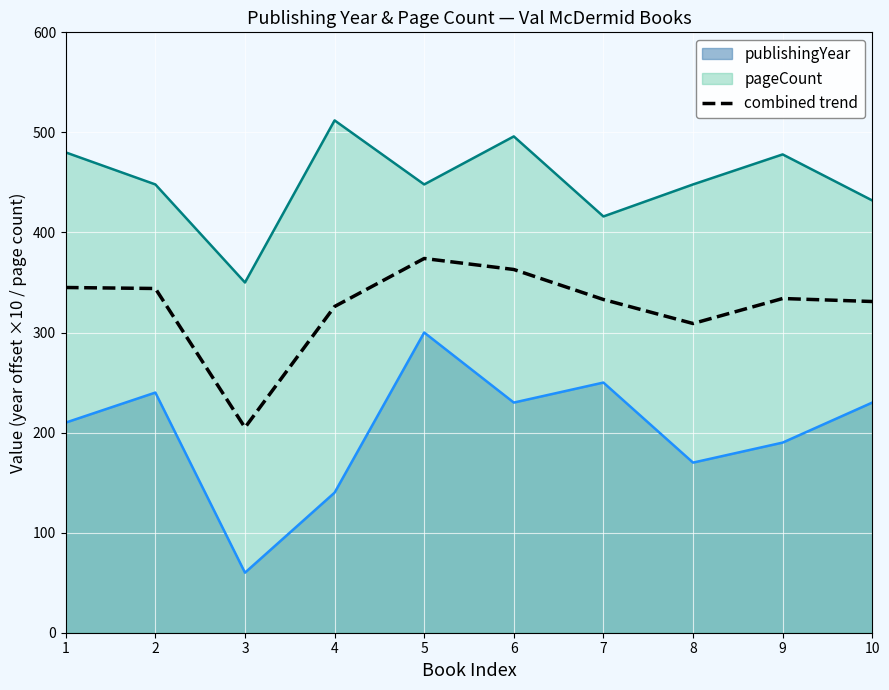

Between 5 and 9, which is larger?

5